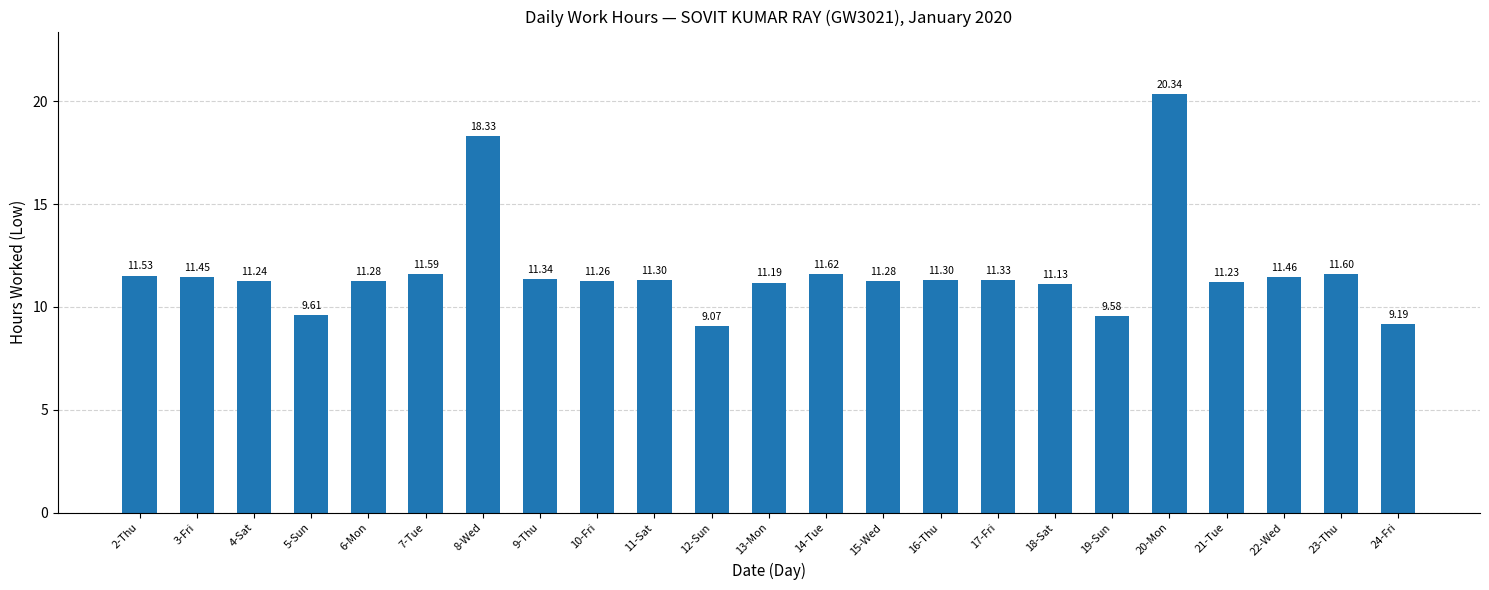

At which category does the chart reach its minimum across all series?

12-Sun